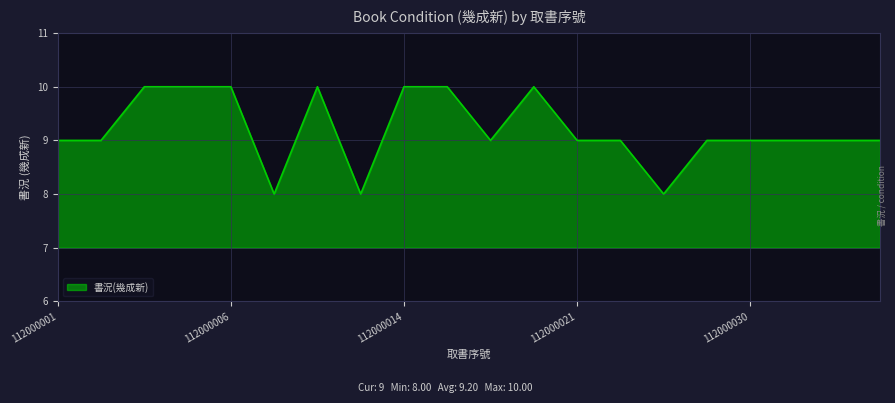

What is the smallest value displayed?

8